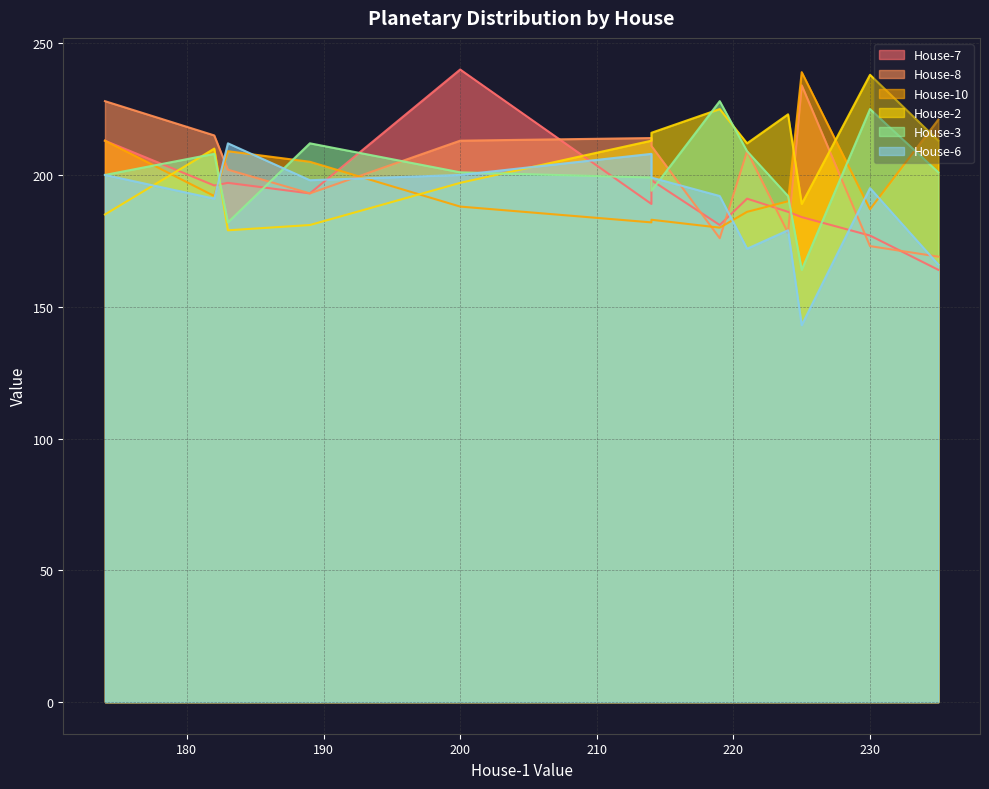

True or false: House-8 and House-10 cross at least once.

True